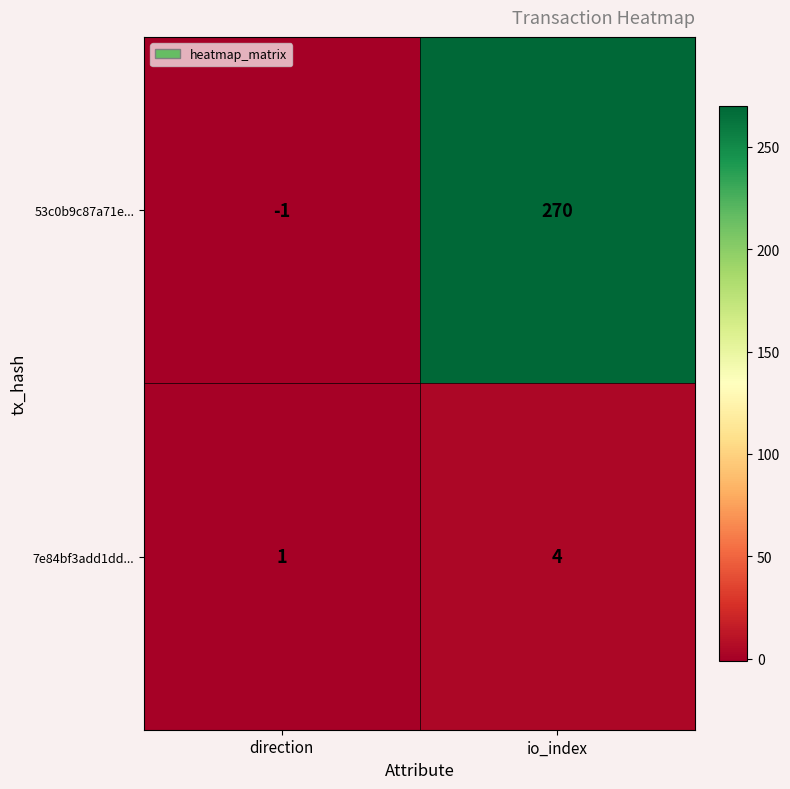

Is it true that 7e84bf3add1dd... equals 4 at io_index?

True